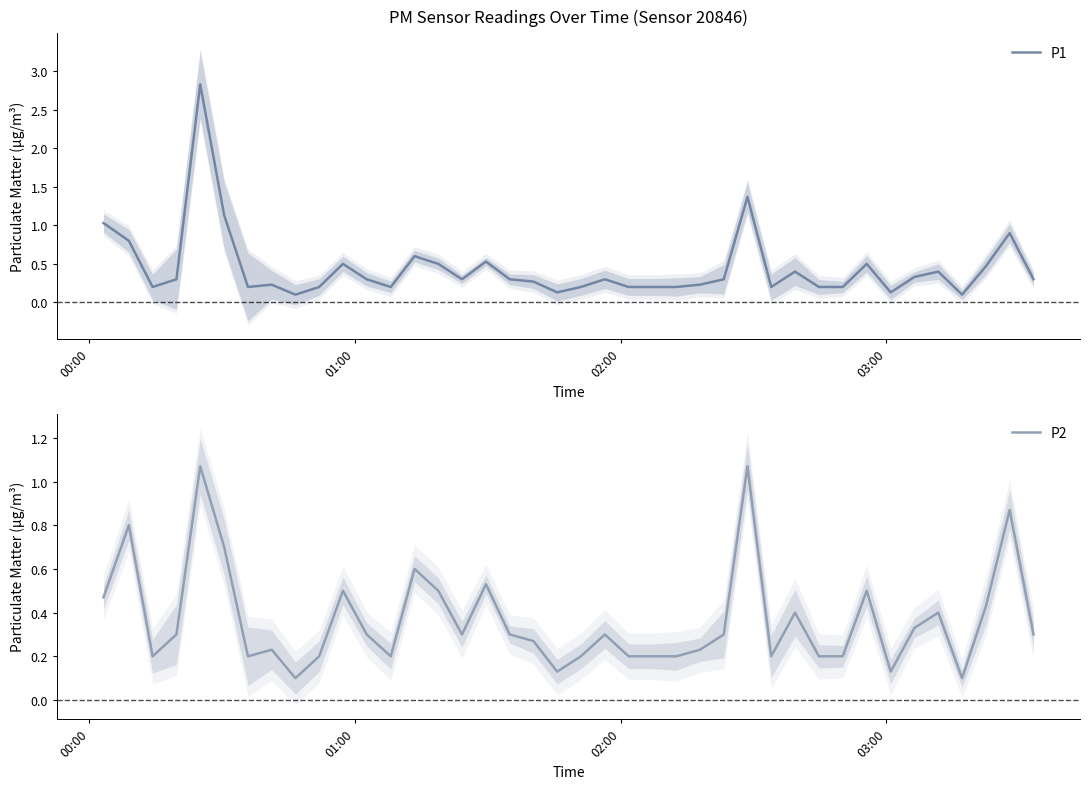

True or false: P2 and P1 cross at least once.

False